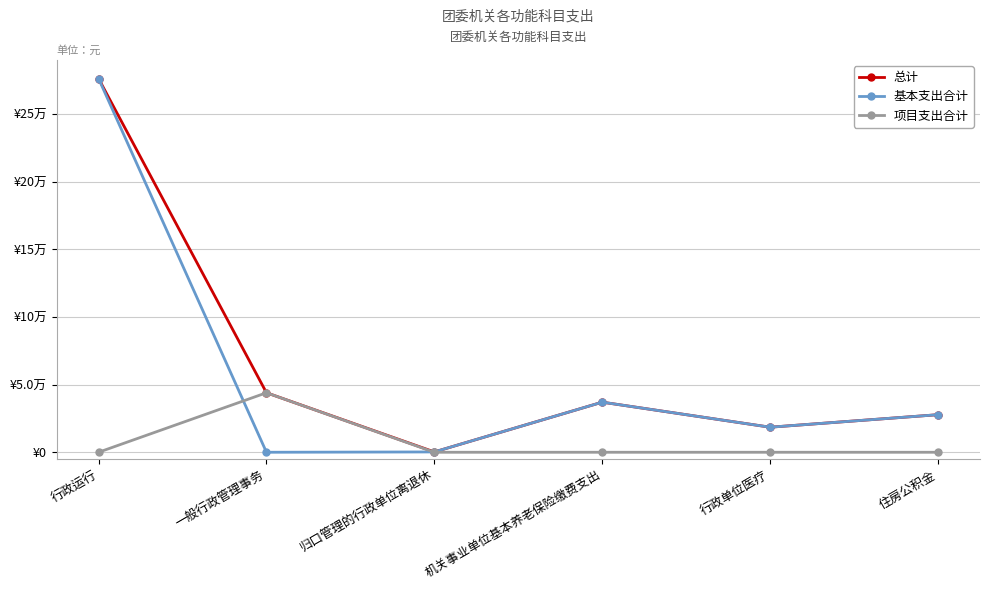

Does the chart have visible grid lines?

Yes